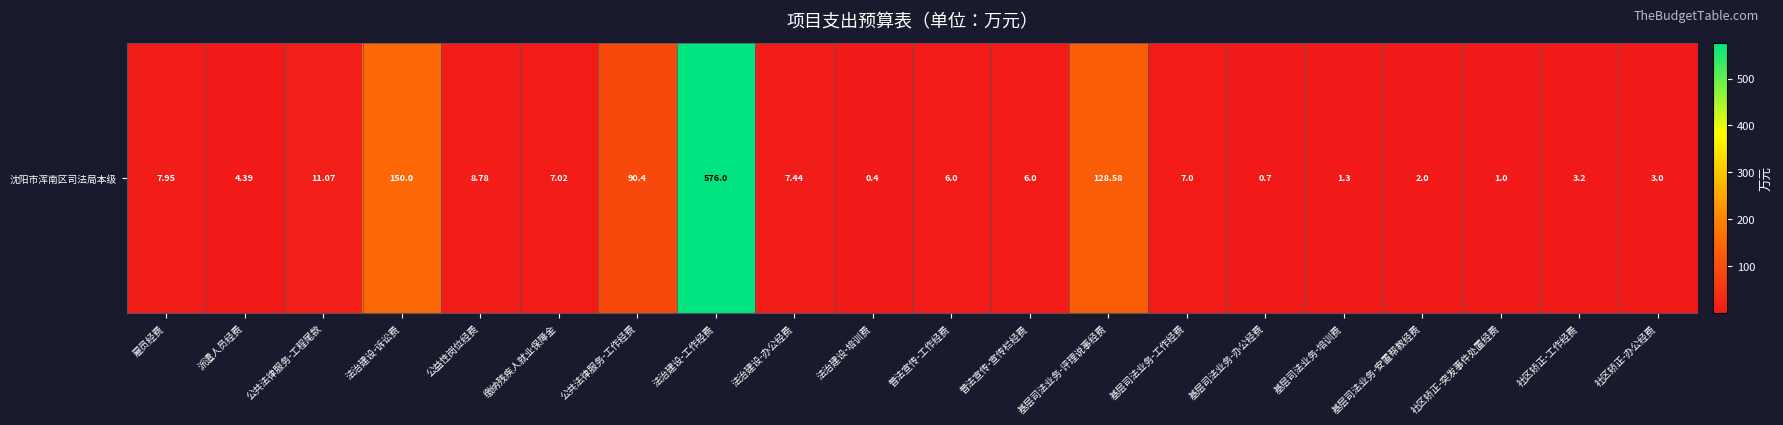

What is the ratio of the value at 社区矫正-工作经费 to the value at 缴纳残疾人就业保障金?

0.5